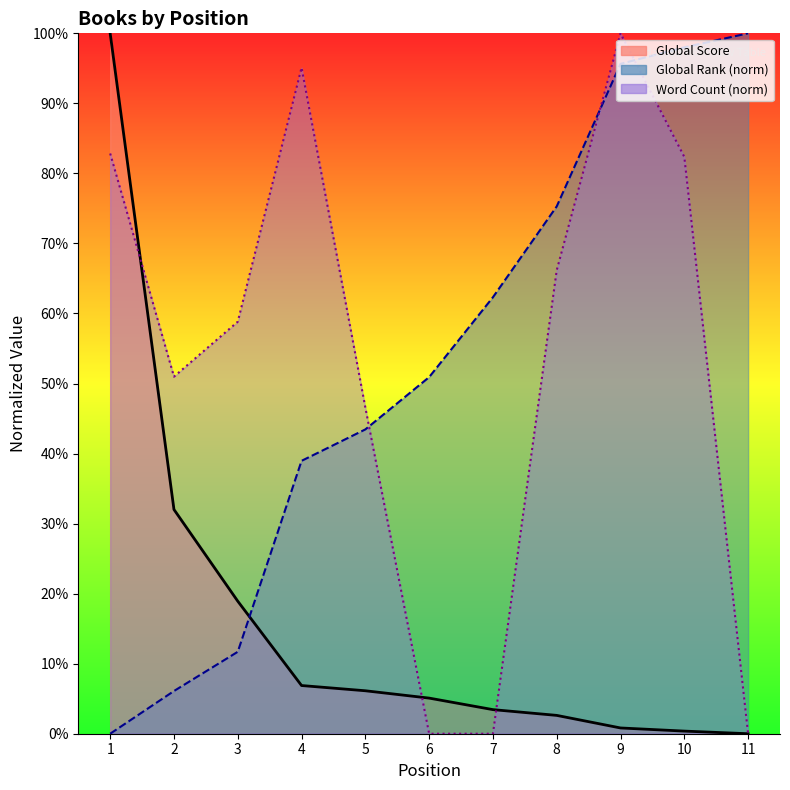

Where does the Word Count series first go above 58?

1